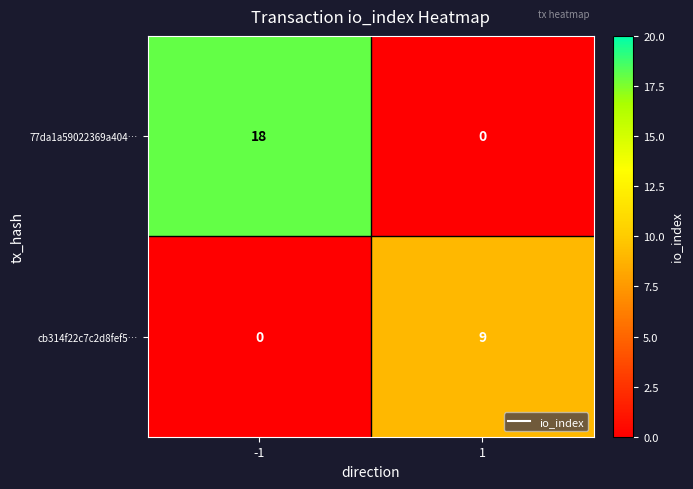

Which series has the largest total across all categories?

77da1a59022369a404…